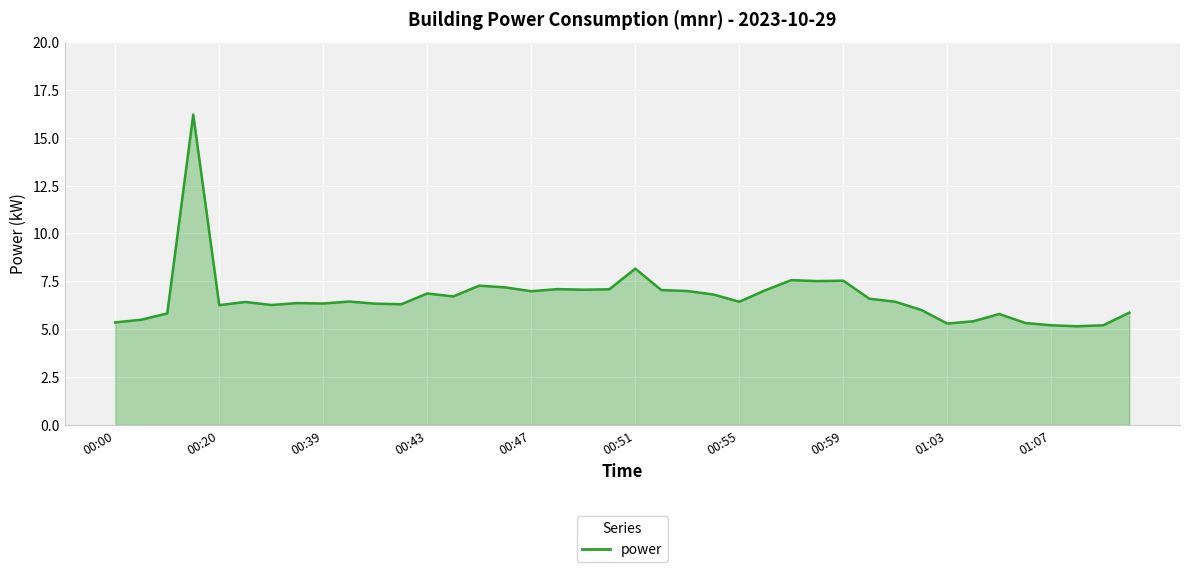

What is the greatest value displayed?

16.2